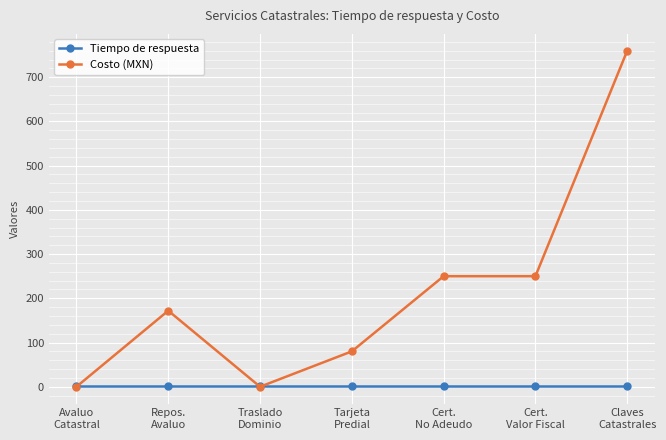

What is the label of the 5th point from the right?

Traslado
Dominio